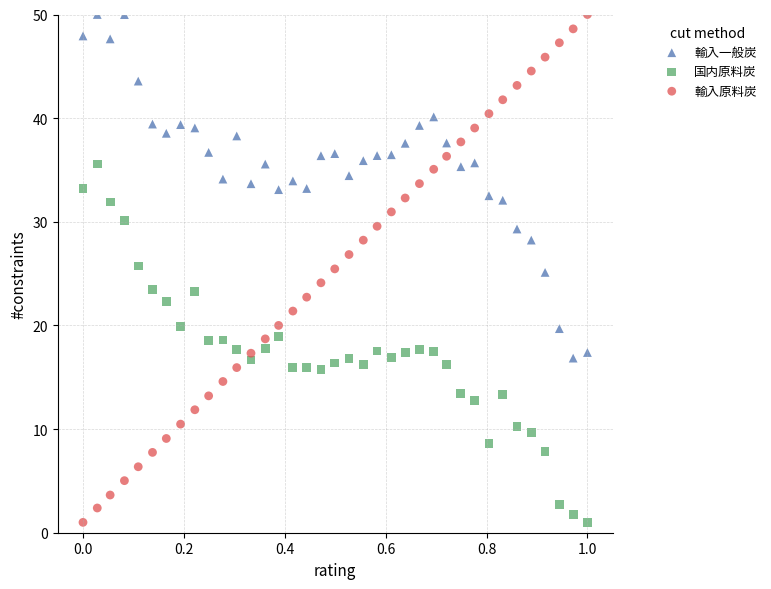

Which series has the widest spread of Y values?

輸入原料炭